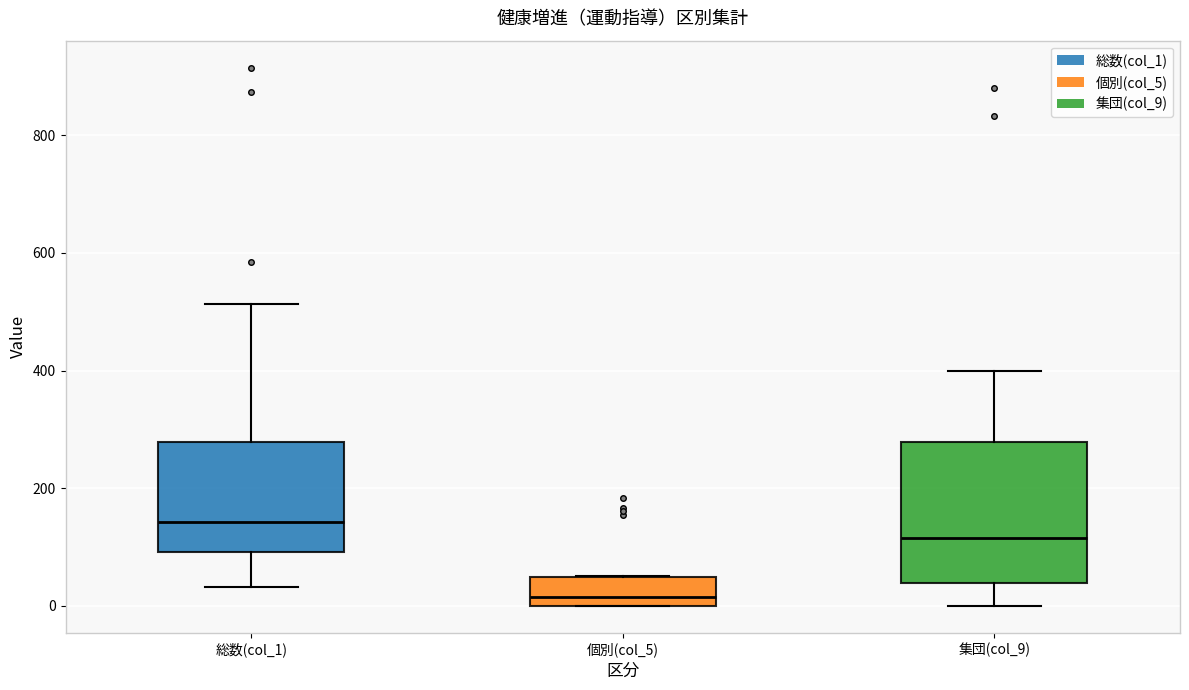

Reading left to right, read every box against the y-axis: the position of its median line, the range the box covers, and the ends of its whiskers. The values are not printed on the chart, so give them approximately, as read against the axis.

総数(col_1): median 140, box 100 to 280, whiskers 40 to 520
個別(col_5): median 20, box 0 to 40, whiskers 0 to 60
集団(col_9): median 120, box 40 to 280, whiskers 0 to 400